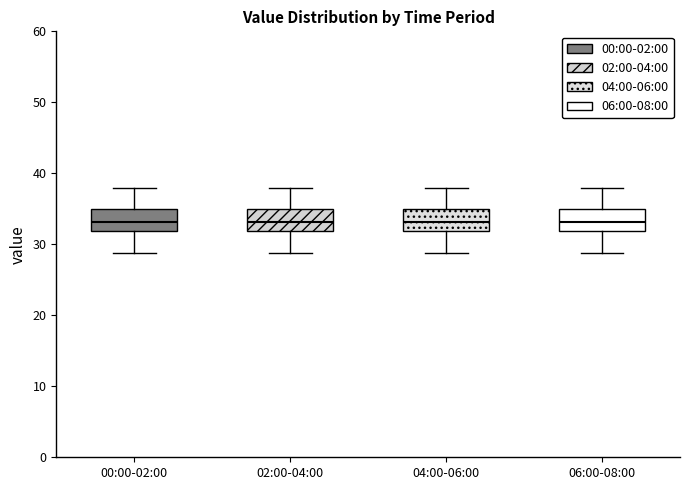

Reading left to right, read every box against the y-axis: the position of its median line, the range the box covers, and the ends of its whiskers. The values are not printed on the chart, so give them approximately, as read against the axis.

00:00-02:00: median 33, box 32 to 35, whiskers 29 to 38
02:00-04:00: median 33, box 32 to 35, whiskers 29 to 38
04:00-06:00: median 33, box 32 to 35, whiskers 29 to 38
06:00-08:00: median 33, box 32 to 35, whiskers 29 to 38